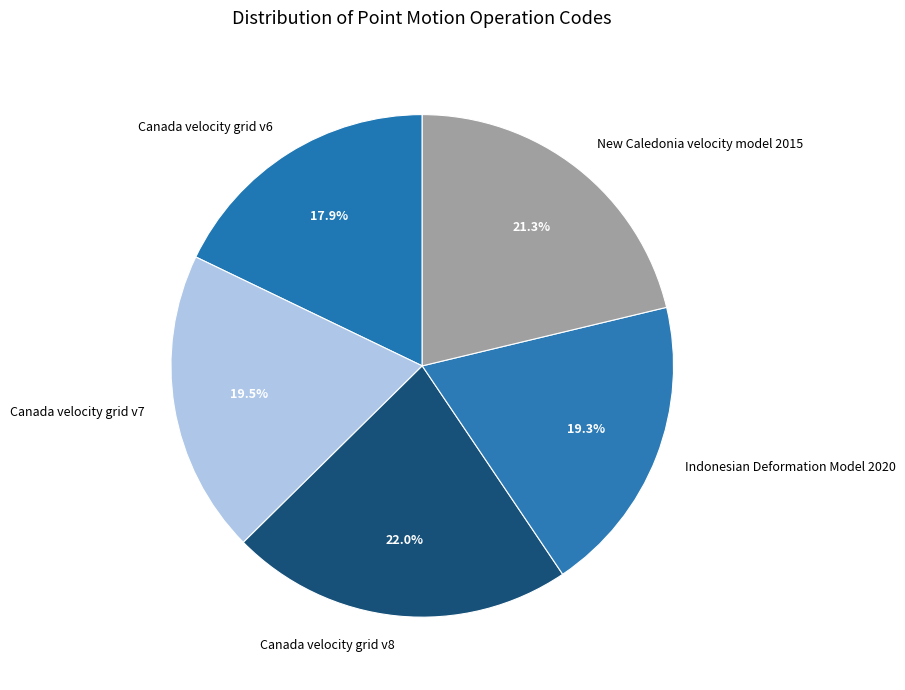

What is the ratio of the value at Canada velocity grid v8 to the value at New Caledonia velocity model 2015?

1.0